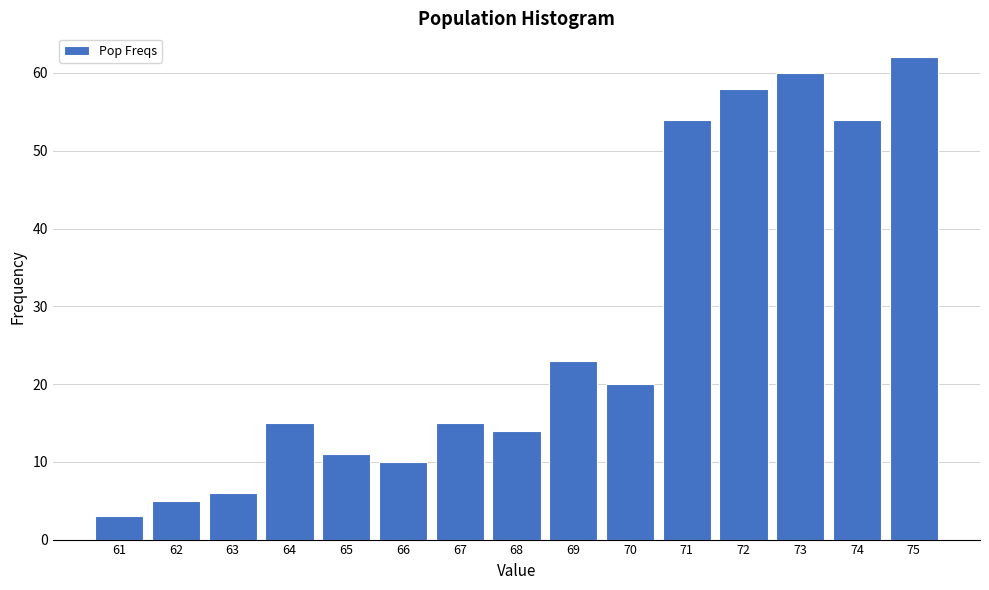

Reading left to right, extract all data points from this chart.

61=3	62=5	63=6	64=15	65=11	66=10	67=15	68=14	69=23	70=20	71=54	72=58	73=60	74=54	75=62